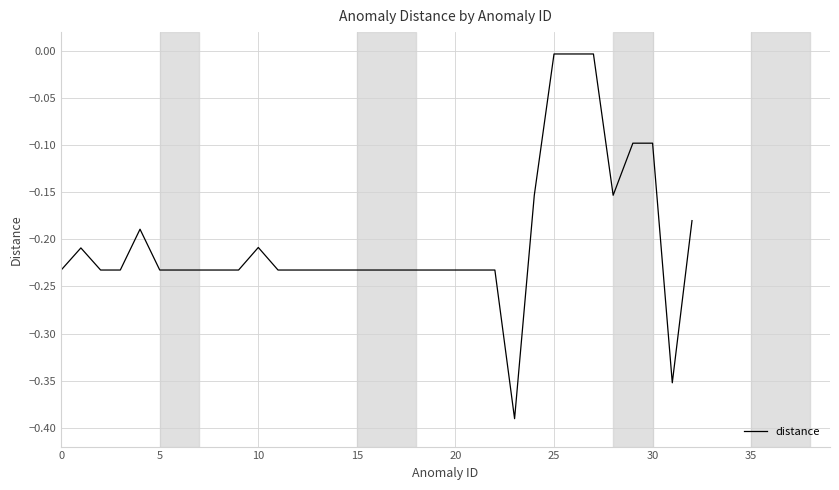

How many interior local valleys (lower than both neighbors) does the data have?

3